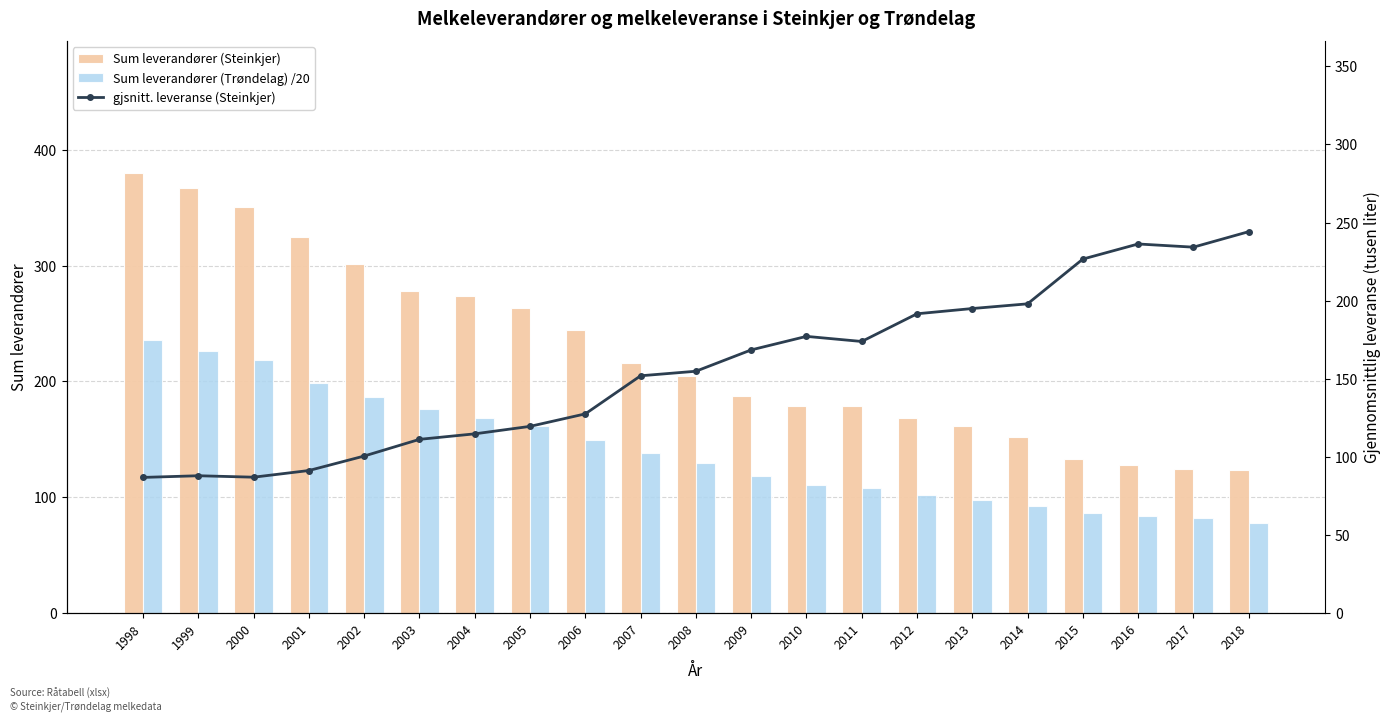

What is the average value of the gjsnitt. leveranse (Steinkjer) series?

156.0